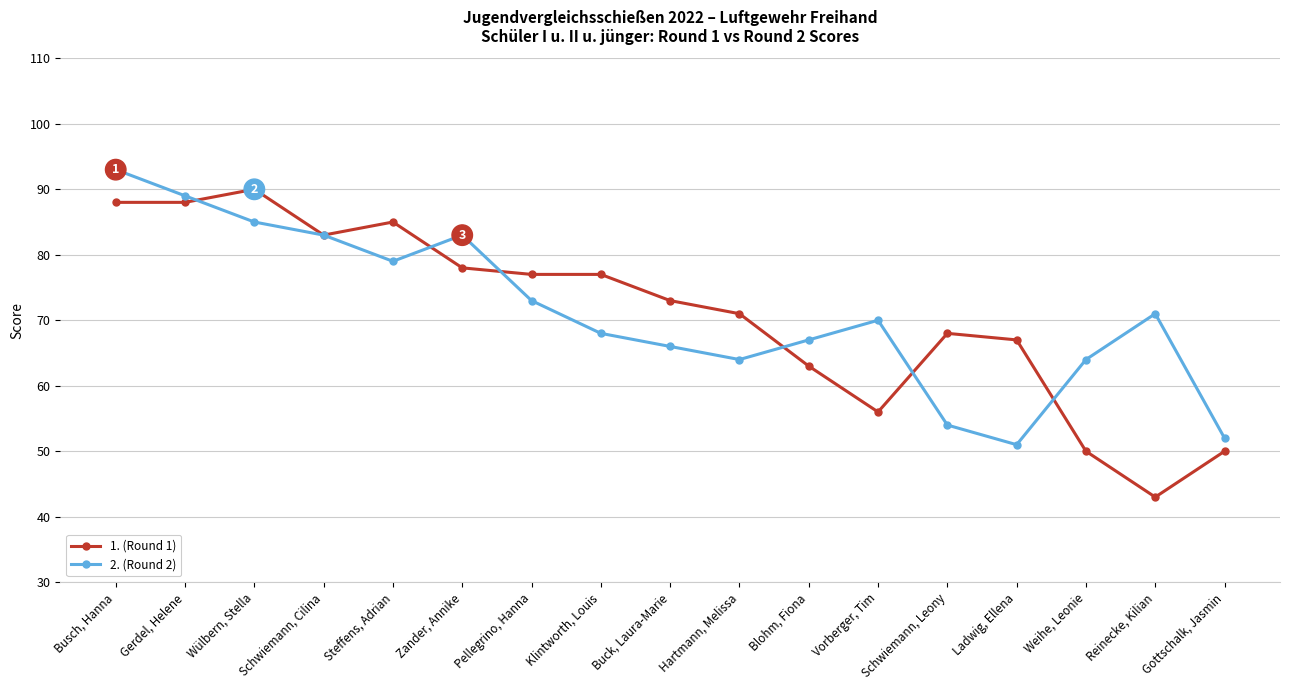

The 2. (Round 2) series shows 17 at Steffens, Adrian. True or false?

False